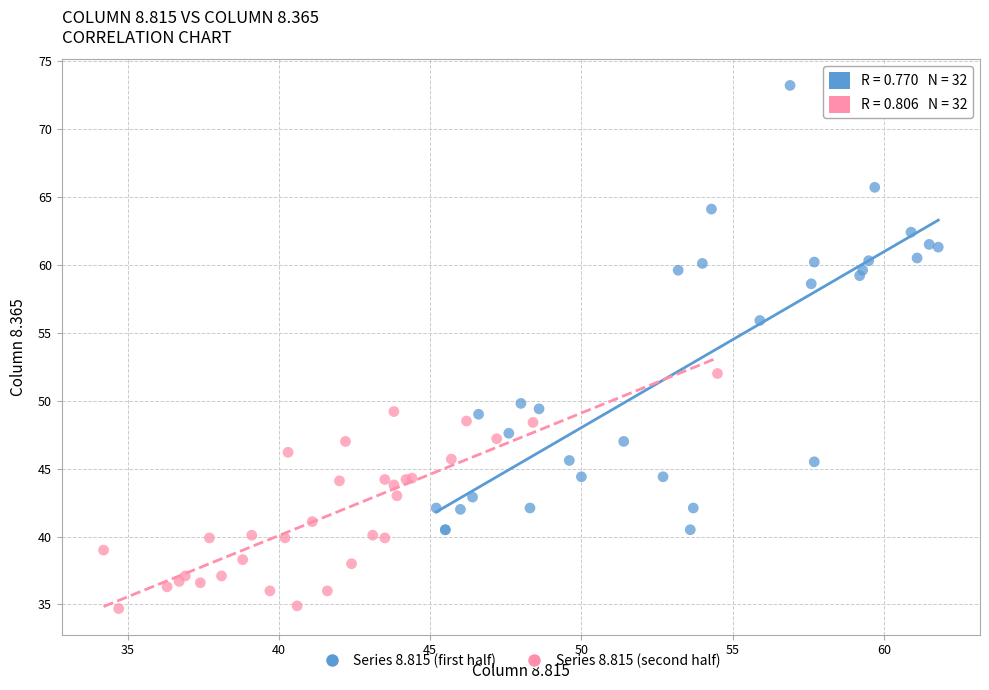

Which series reaches the minimum Y coordinate?

Series 8.815 (second half)